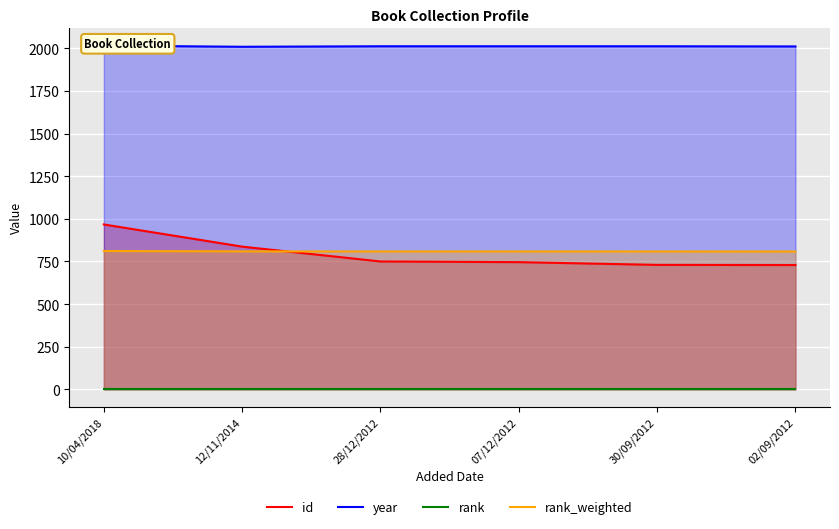

Which label corresponds to the largest value in the chart?

10/04/2018